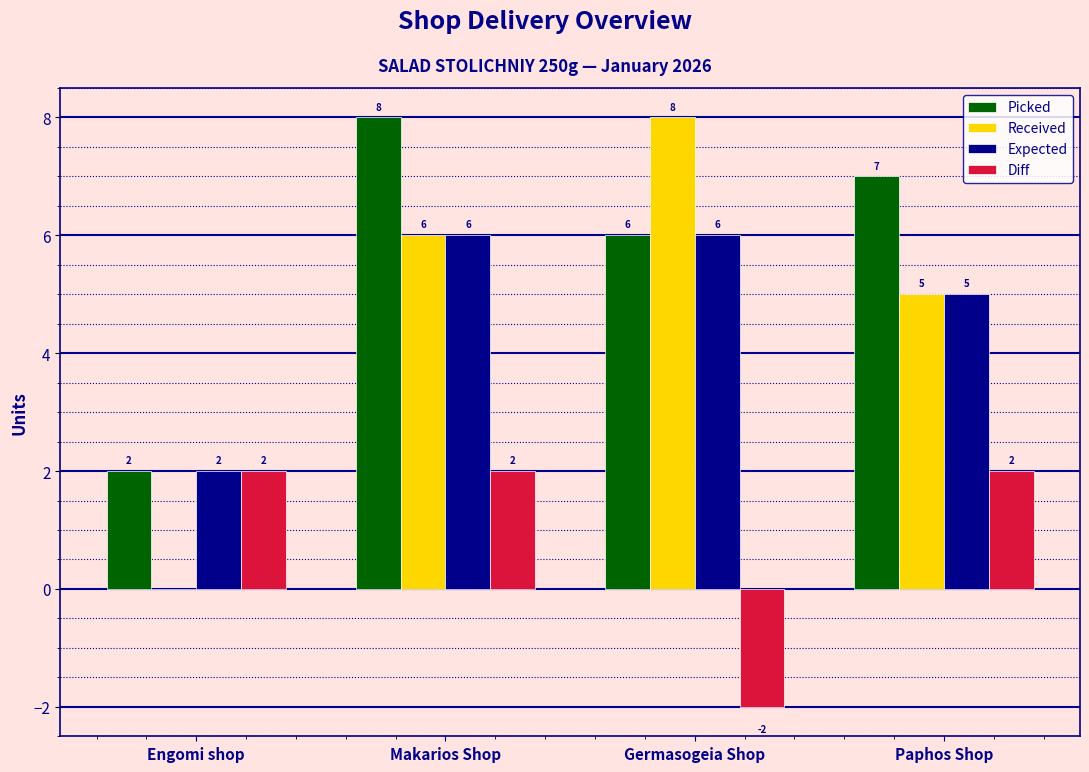

The value of Received at Germasogeia Shop is 3. True or false?

False